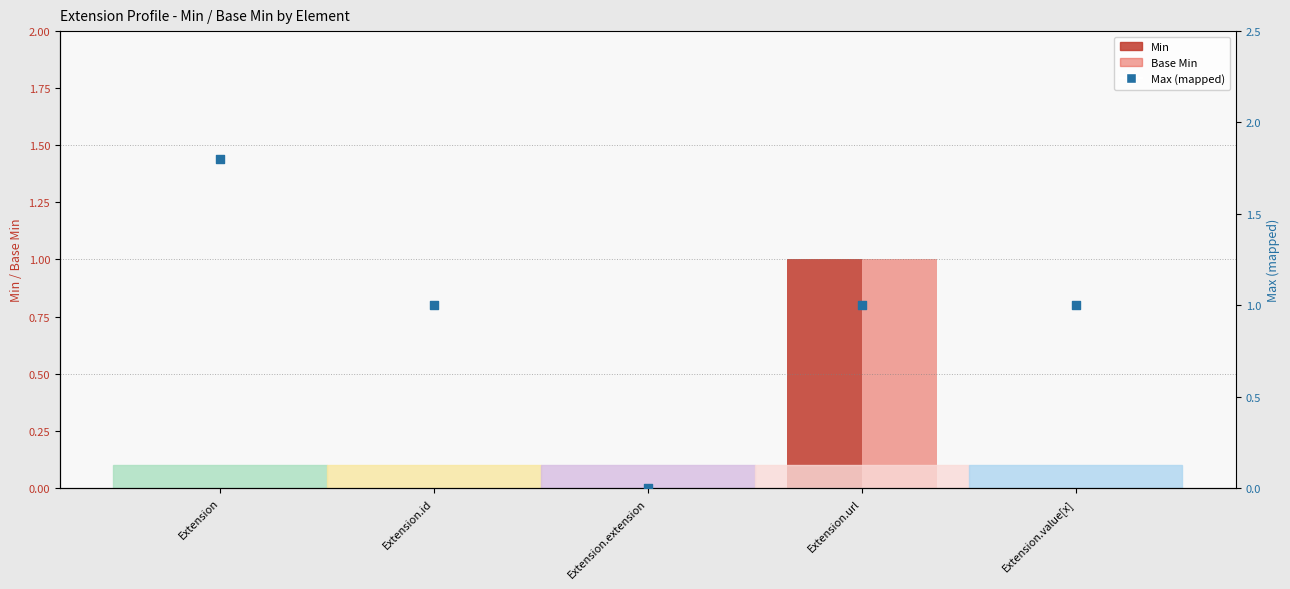

At how many categories does at least one series exceed 0?

1